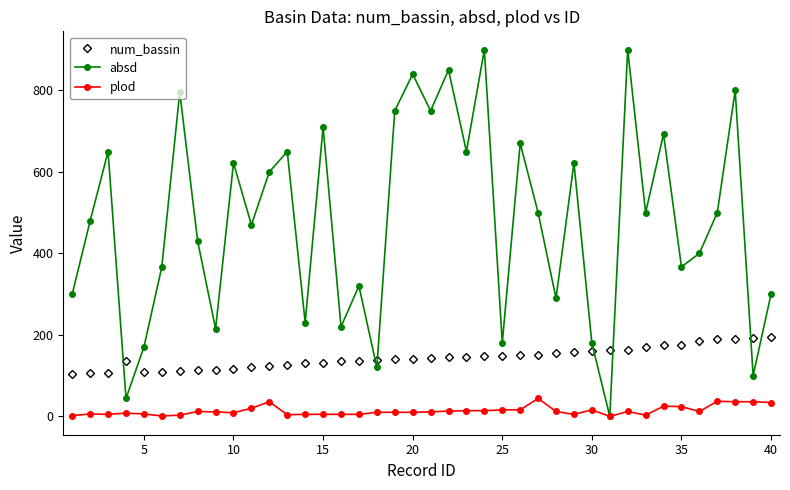

Rank the series by their maximum value, from lowest to highest.

plod, num_bassin, absd